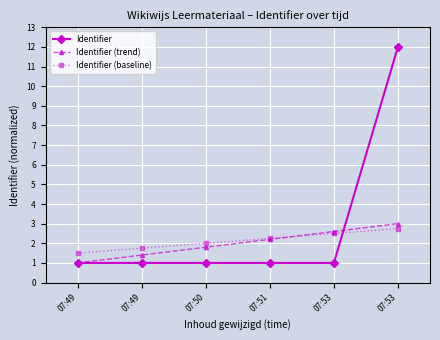

How many lines are shown in the chart?

3